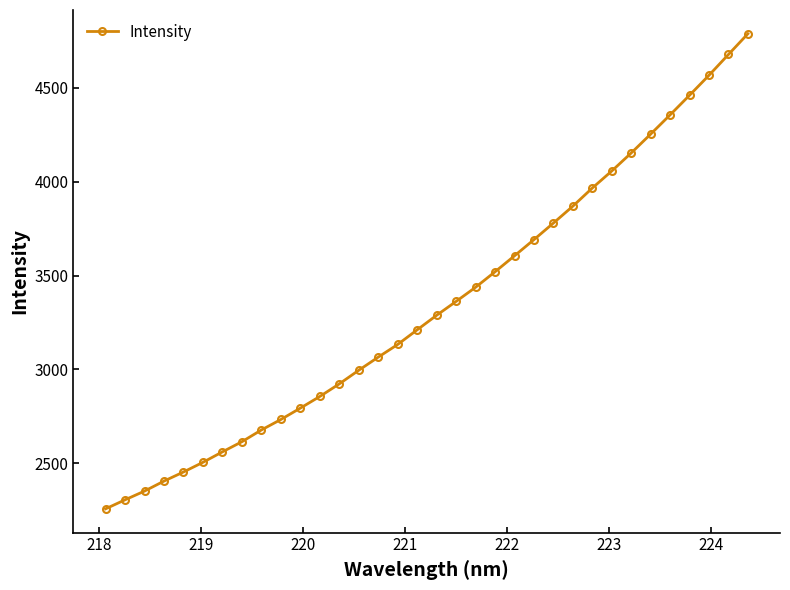

What is the greatest value displayed?

4787.7